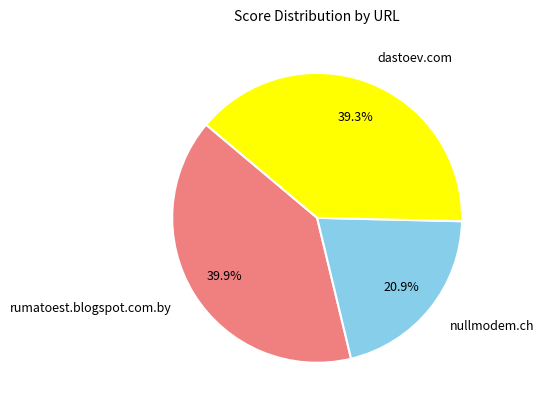

How many slices are in this pie chart?

3